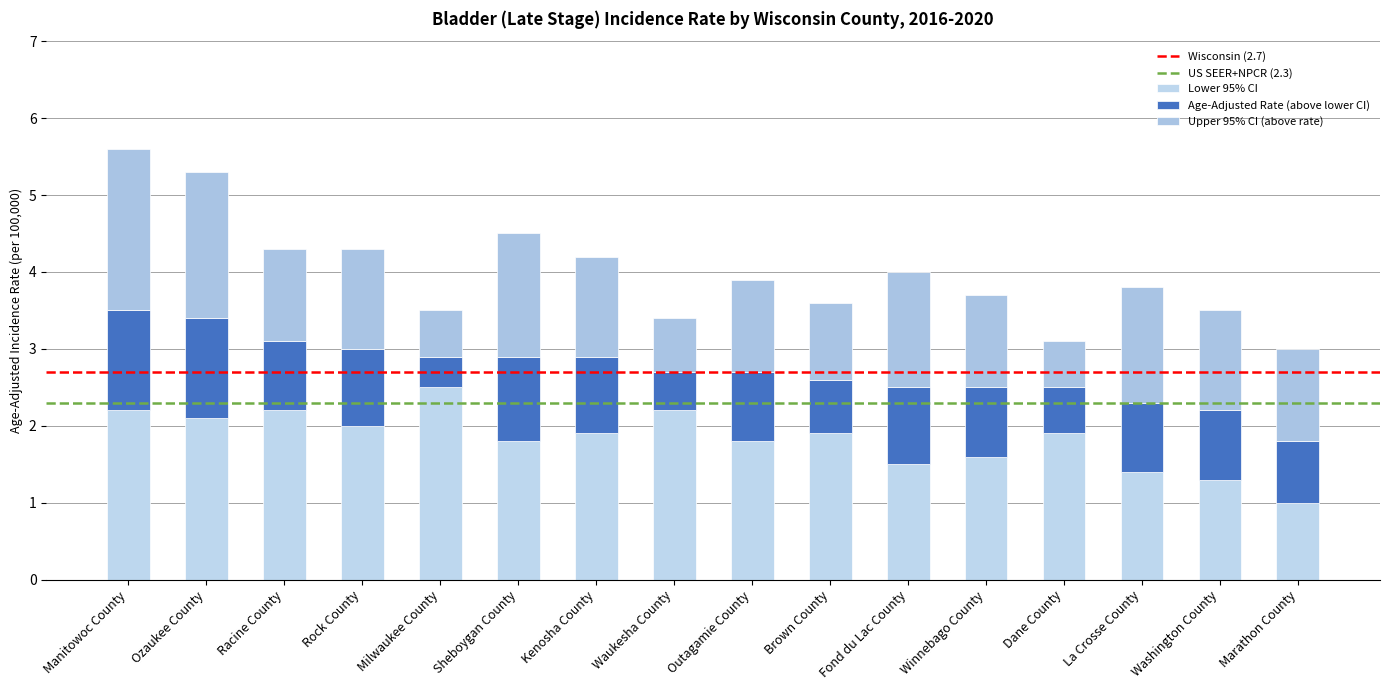

What position from the left is Fond du Lac County?

11